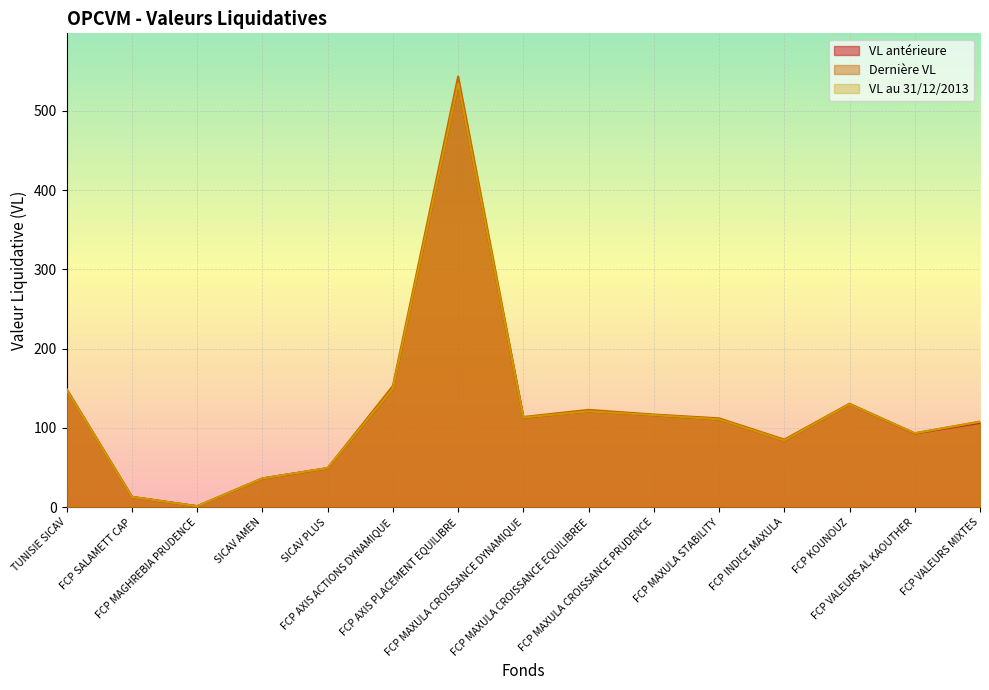

What is the sum of all VL au 31/12/2013 values?

1808.5